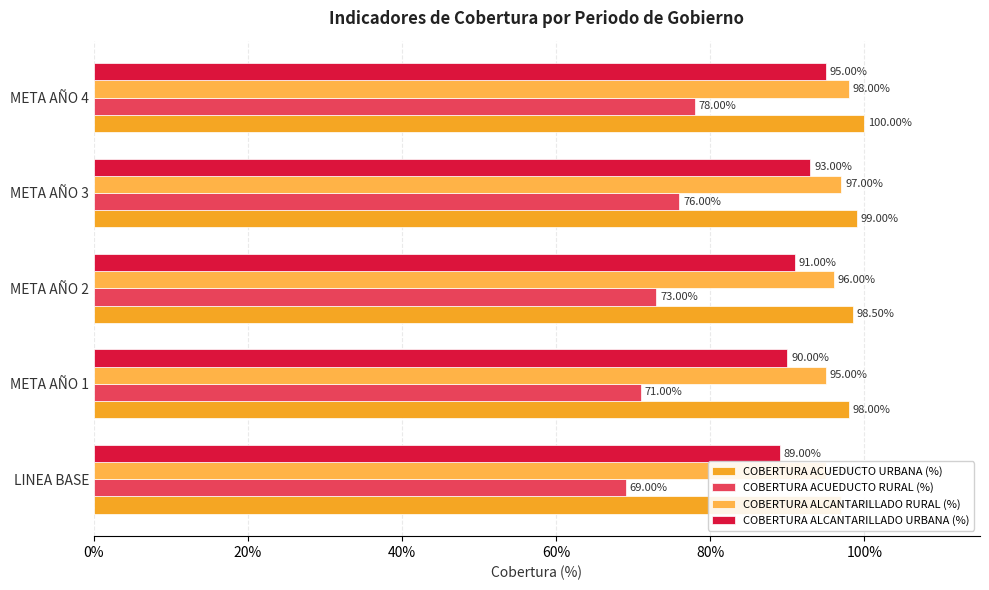

Which series has the largest range (max minus min)?

COBERTURA ACUEDUCTO RURAL (%)